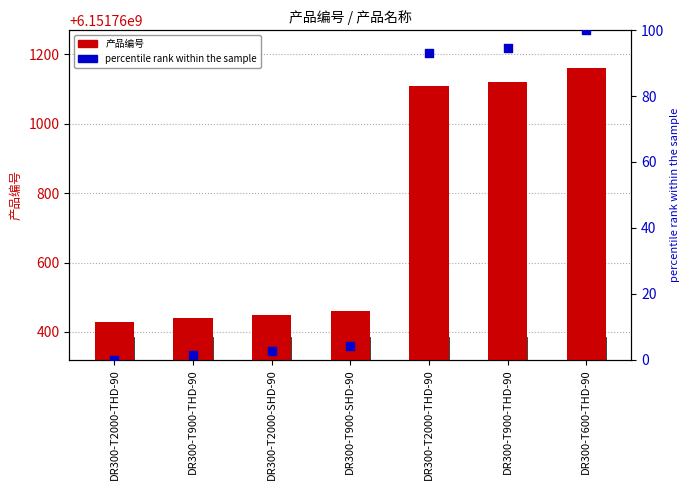

At how many categories does at least one series exceed 846277266?

7